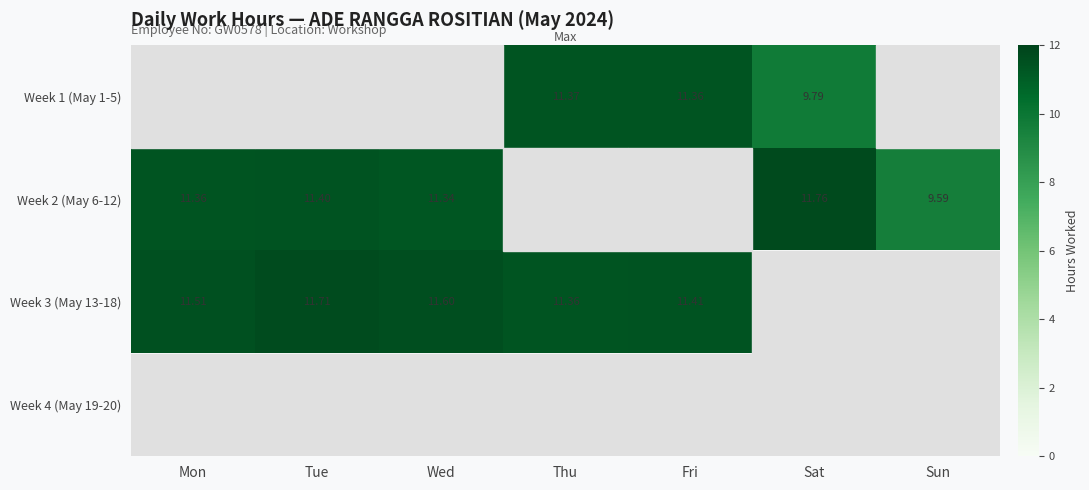

The value of Week 1 (May 1-5) at Fri is 11.4. True or false?

True